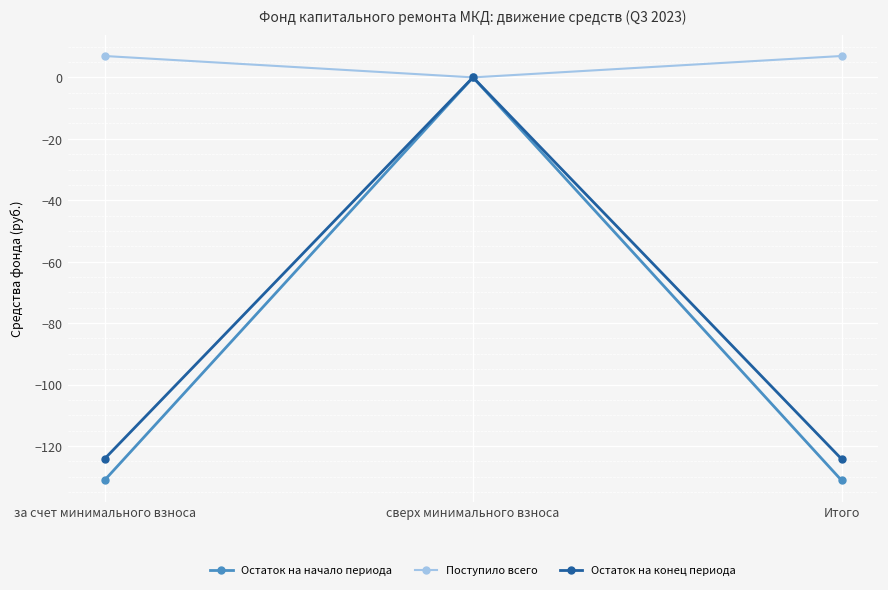

The value of Остаток на начало периода at сверх минимального взноса is 0.0. True or false?

True